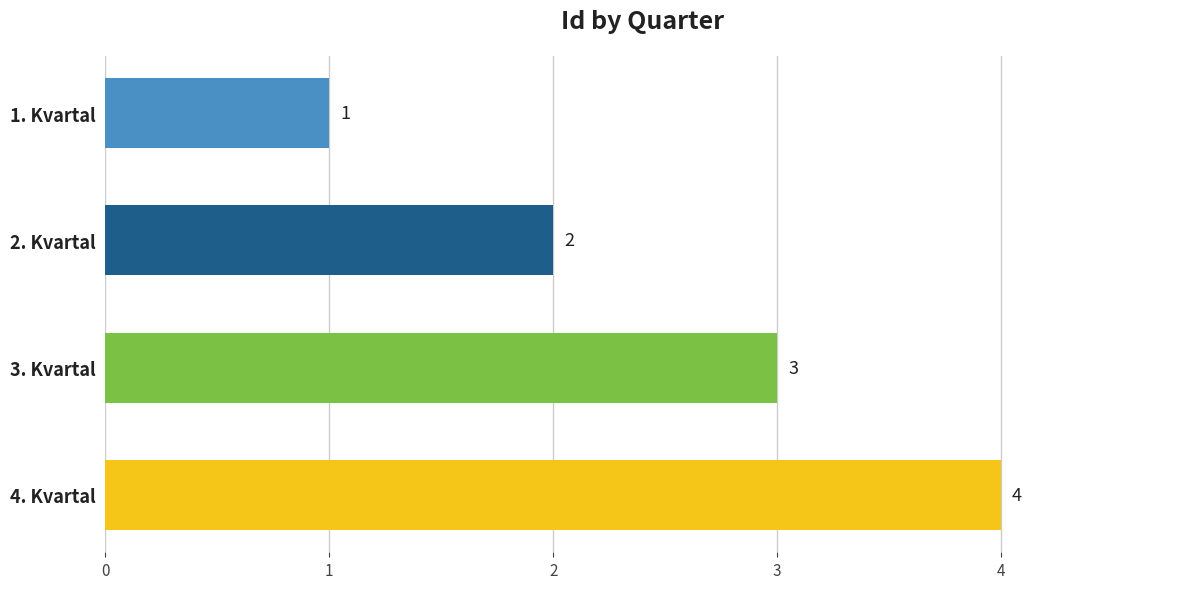

What is the sum of the values at 1. Kvartal and 3. Kvartal?

4